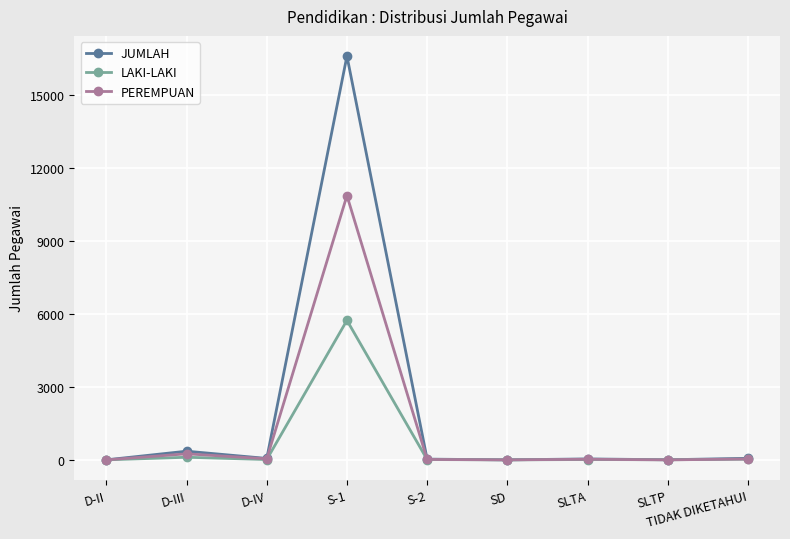

Where does the JUMLAH series first go above 39?

D-III